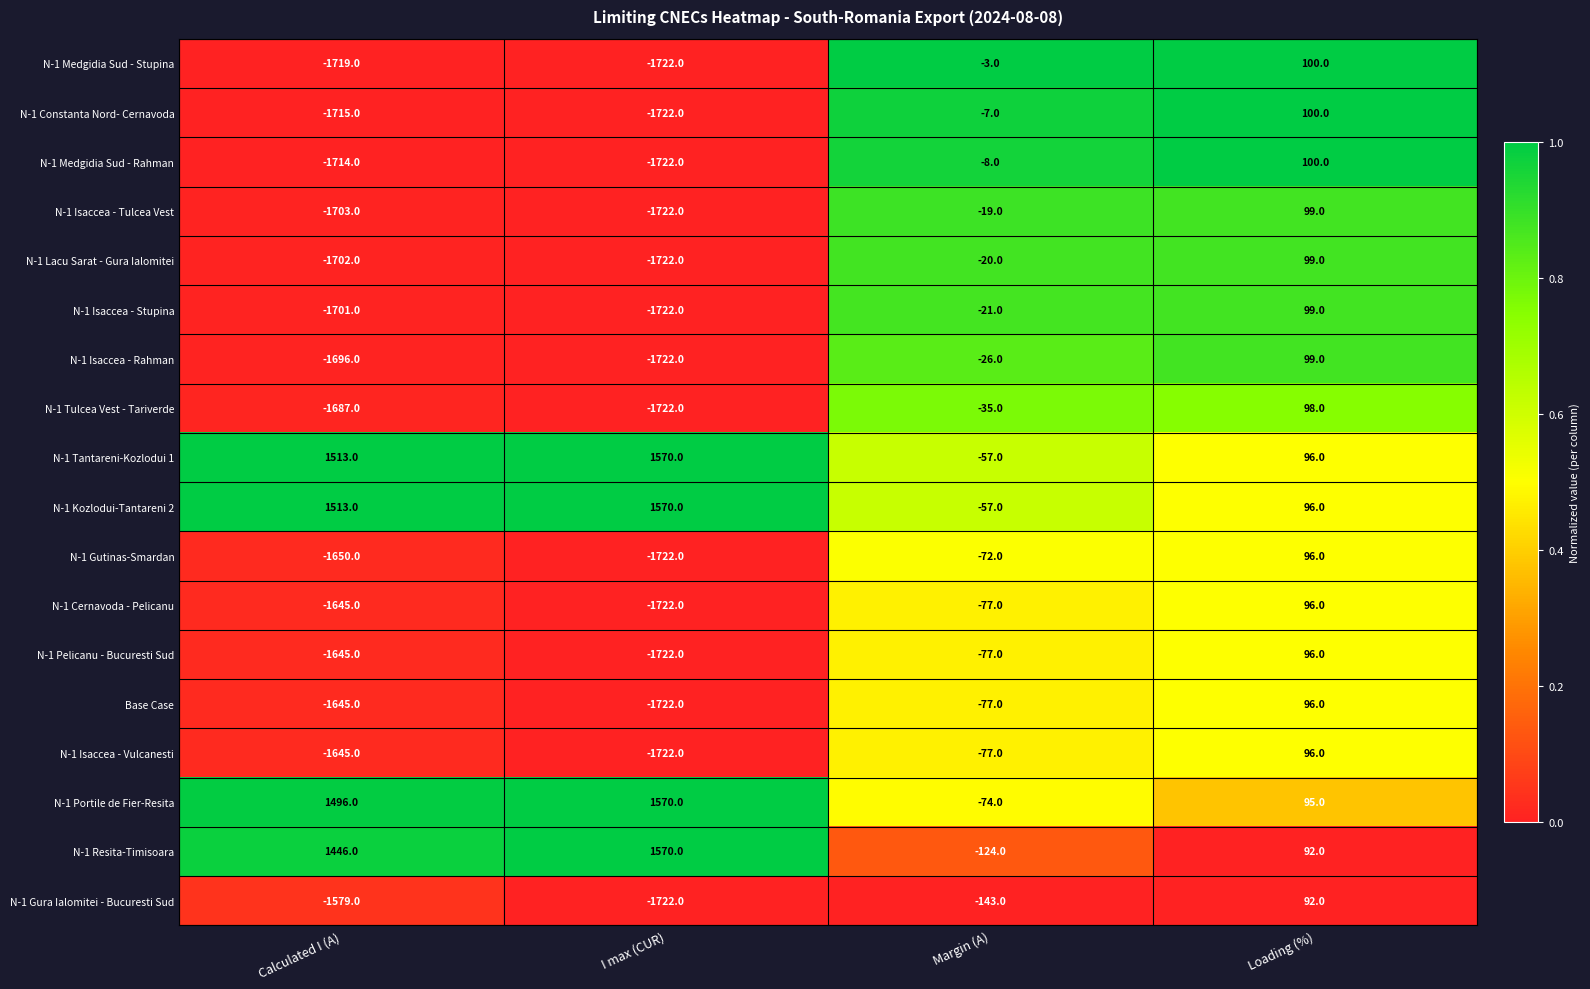

What is the total value across all series at Calculated I (A)?

-17478